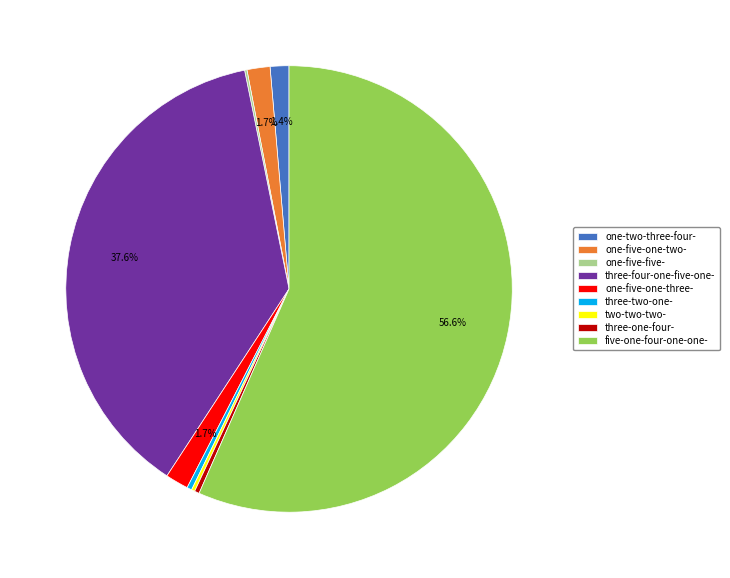

Do three-four-one-five-one- and three-two-one- together represent more than half of the pie?

No